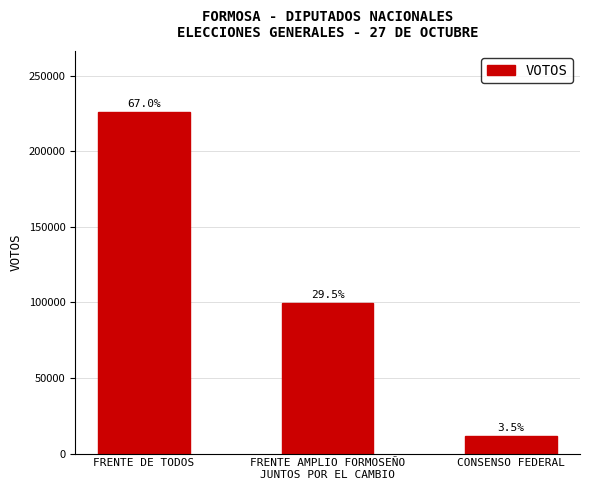

Are the bars horizontal?

No